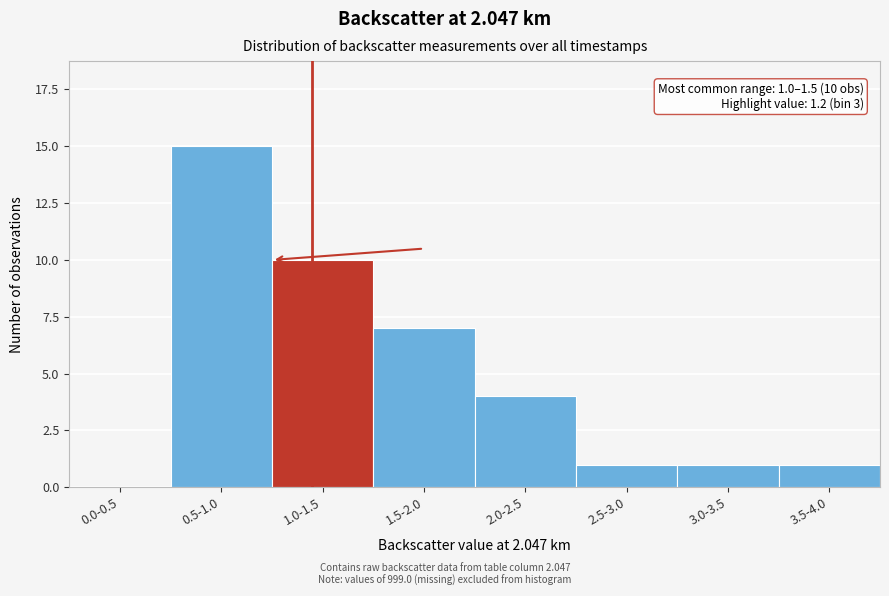

Reading right to left, extract all data points from this chart.

3.5-4.0=1	3.0-3.5=1	2.5-3.0=1	2.0-2.5=4	1.5-2.0=7	1.0-1.5=10	0.5-1.0=15	0.0-0.5=0